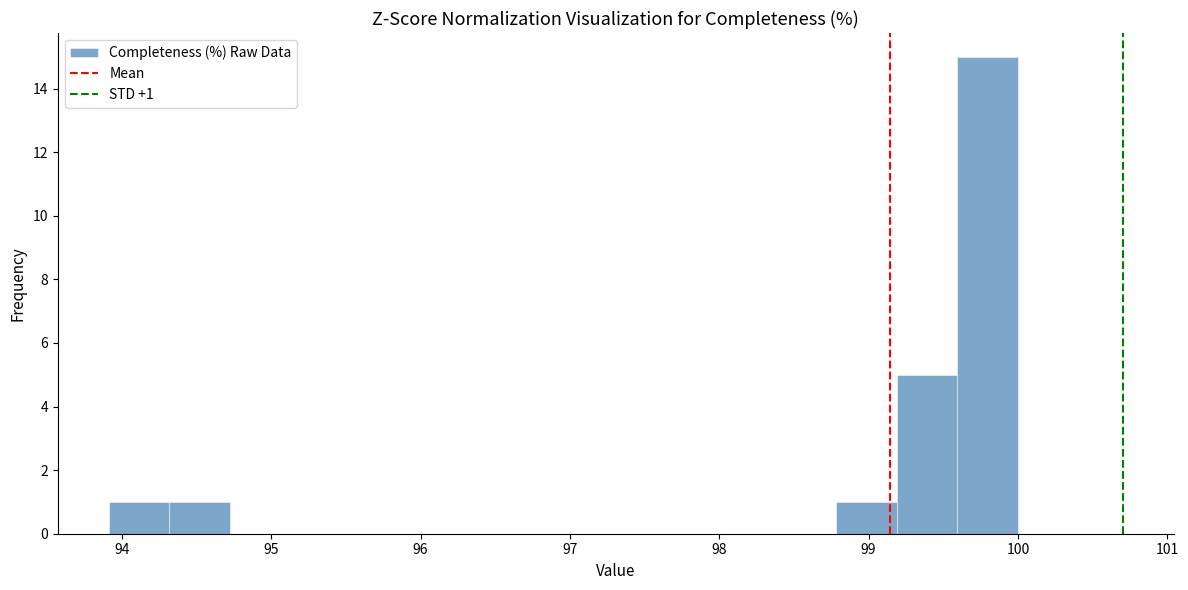

Over which range of the x-axis is the bar tallest?

99.6 to 100.0